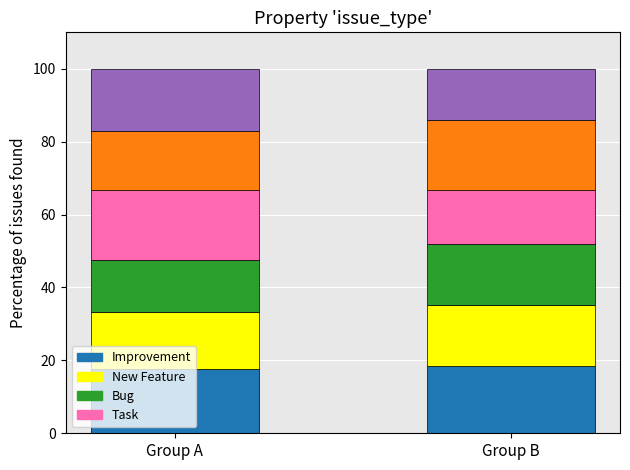

What is the total value across all series at Group B?

100.0